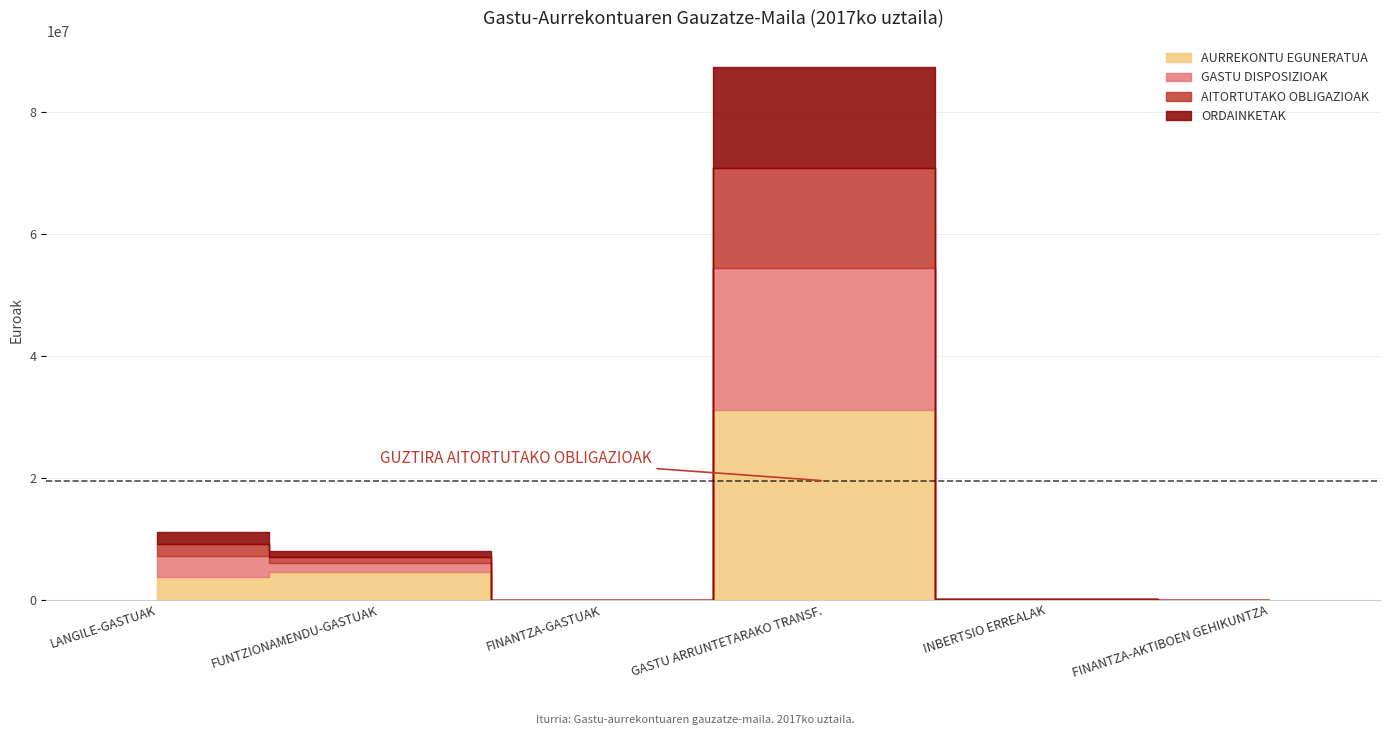

What is the spread (max minus min) of values at FUNTZIONAMENDU-GASTUAK?

3519264.6